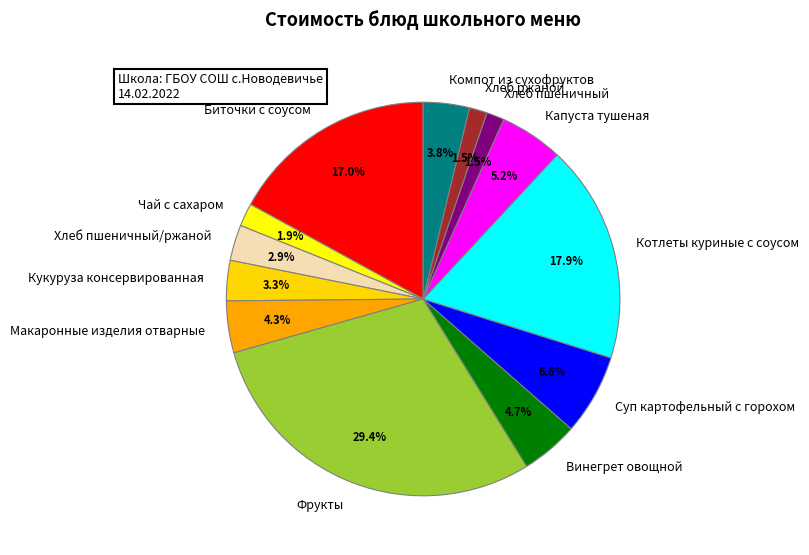

What percentage do Компот из сухофруктов and Винегрет овощной together represent?

8.5%